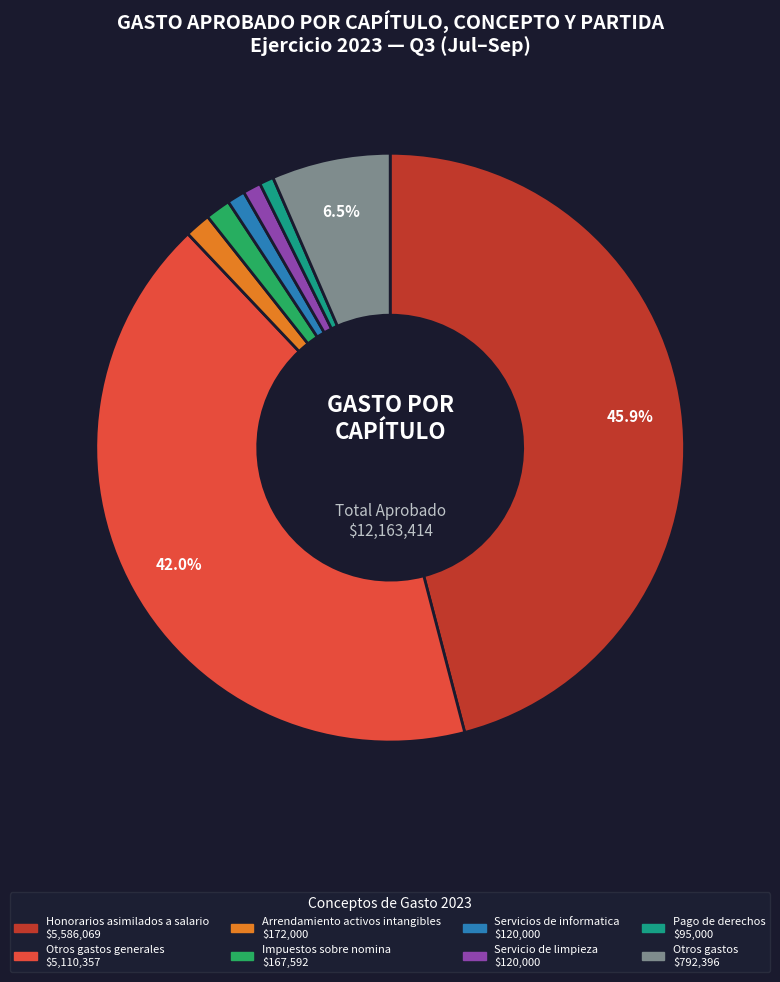

Is there any slice that represents more than half of the pie?

No